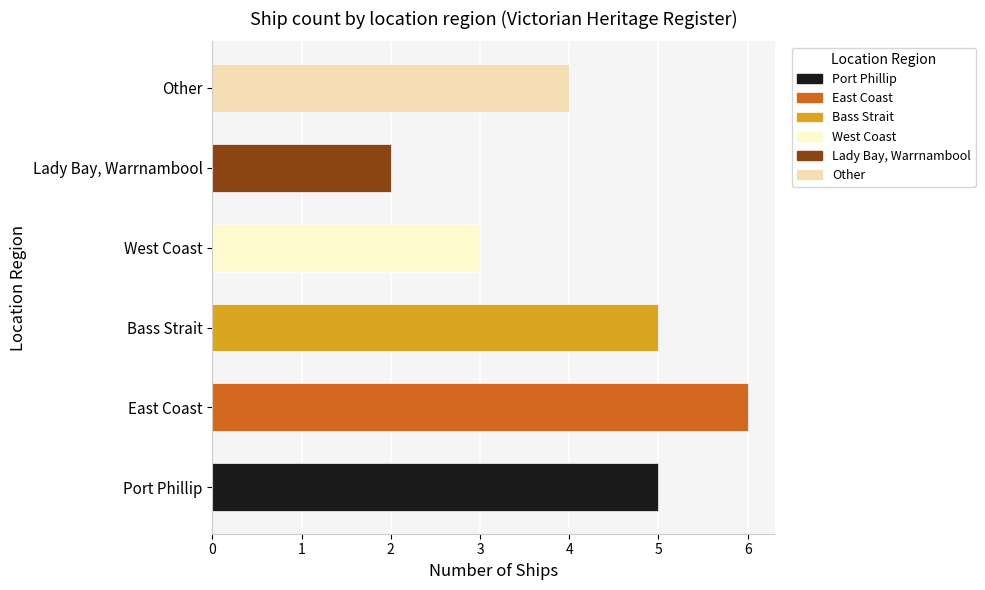

Between Other and East Coast, which is larger?

East Coast